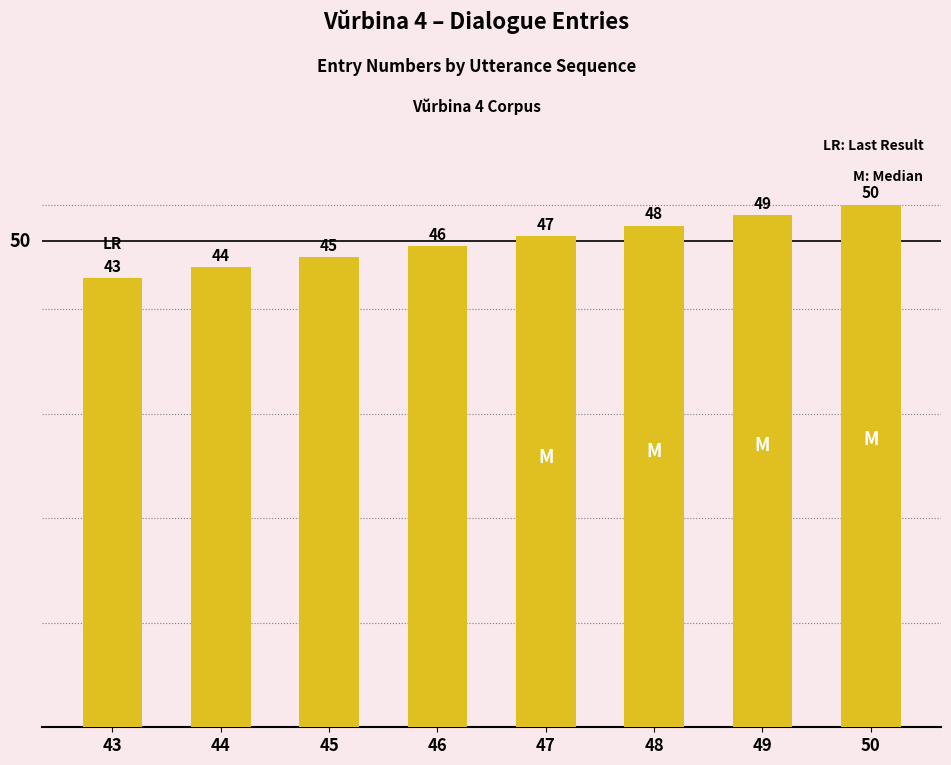

Approximately how many times larger is the value at 49 compared to 44?

1.1